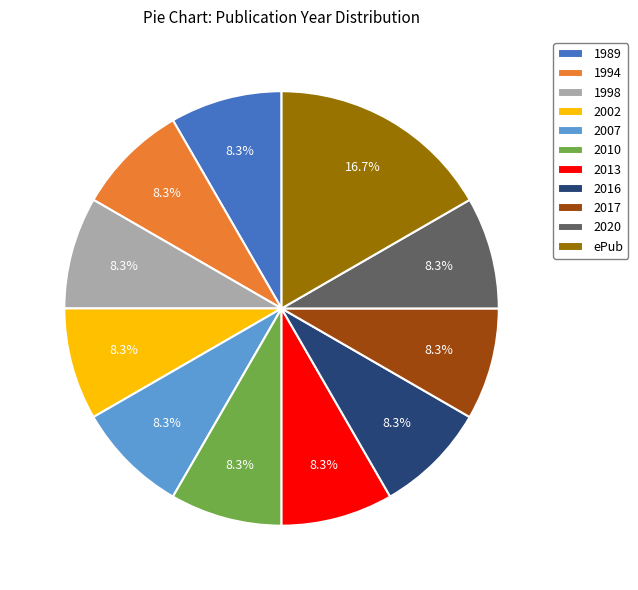

Is it true that 2017 is 8% of the pie?

True